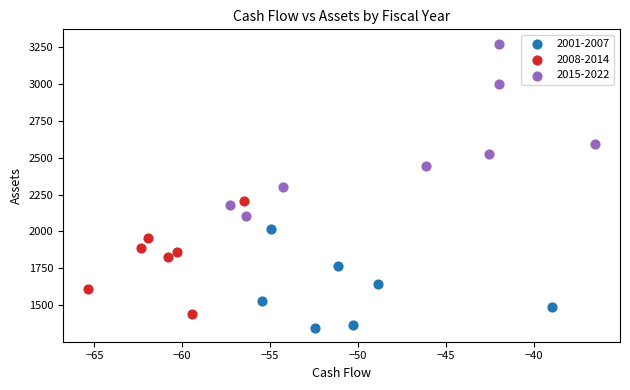

Which series contains the lowest Y value?

2001-2007